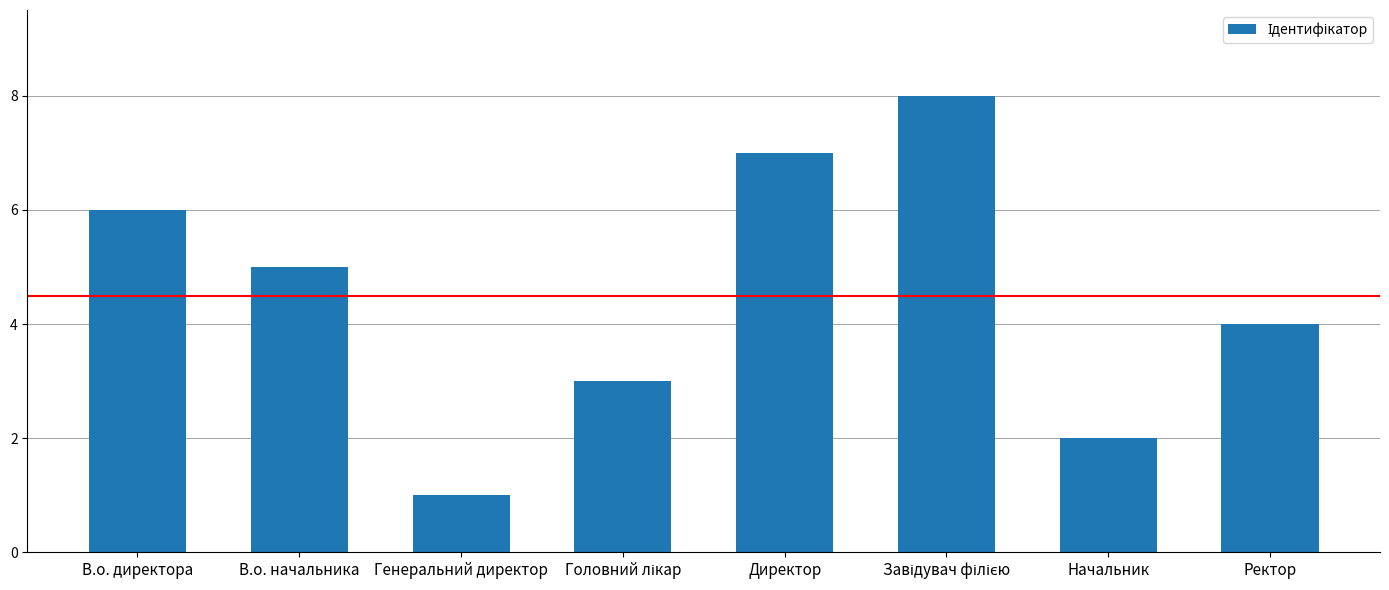

Reading right to left, list all the values displayed in this chart.

4	2	8	7	3	1	5	6